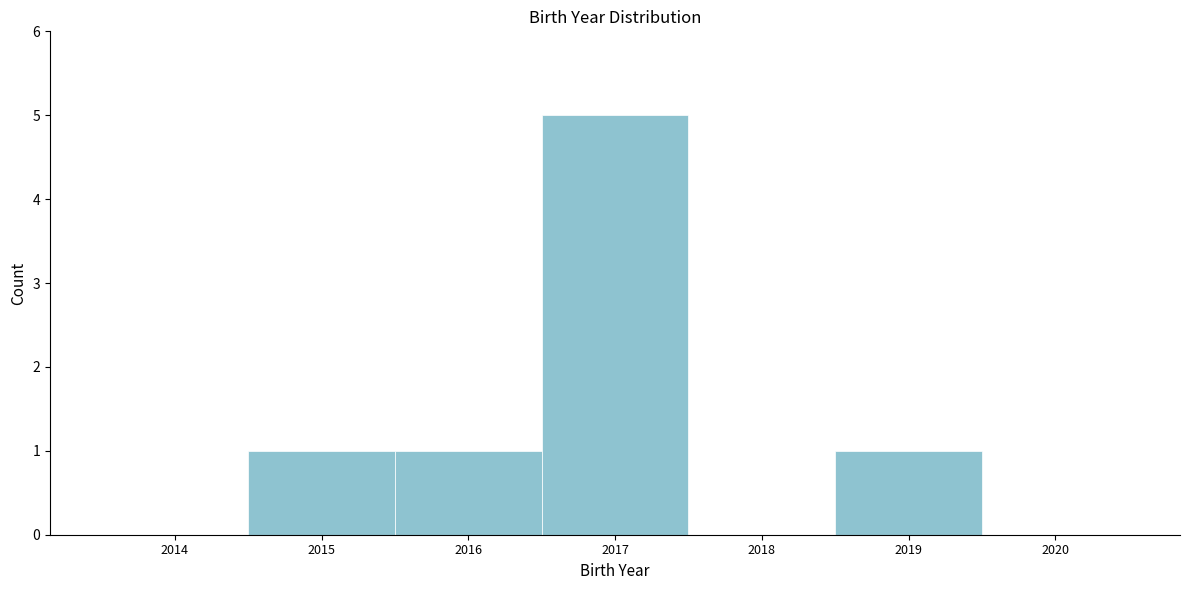

Reading right to left, list all the values displayed in this chart.

2020=0	2019=1	2018=0	2017=5	2016=1	2015=1	2014=0